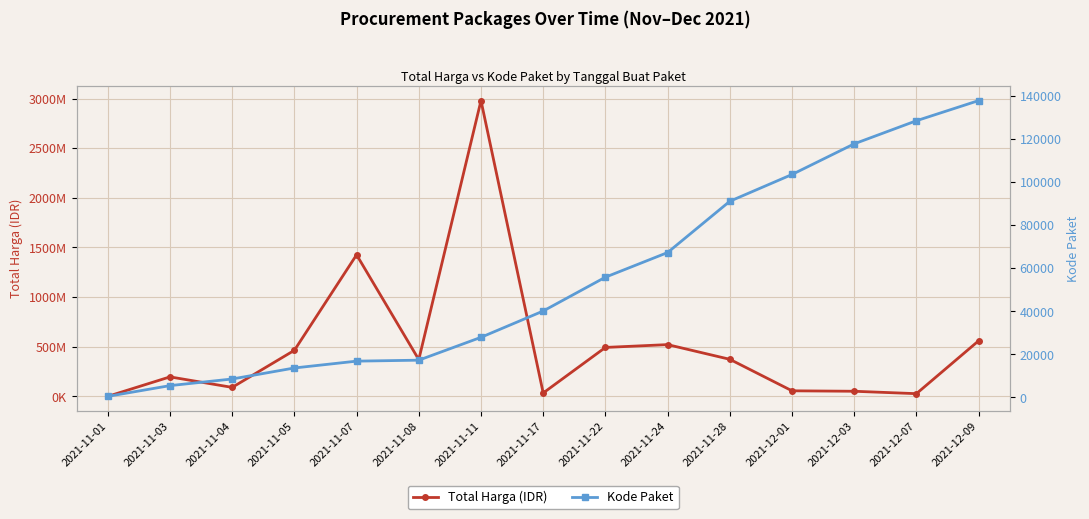

Count the number of categories in the chart.

15